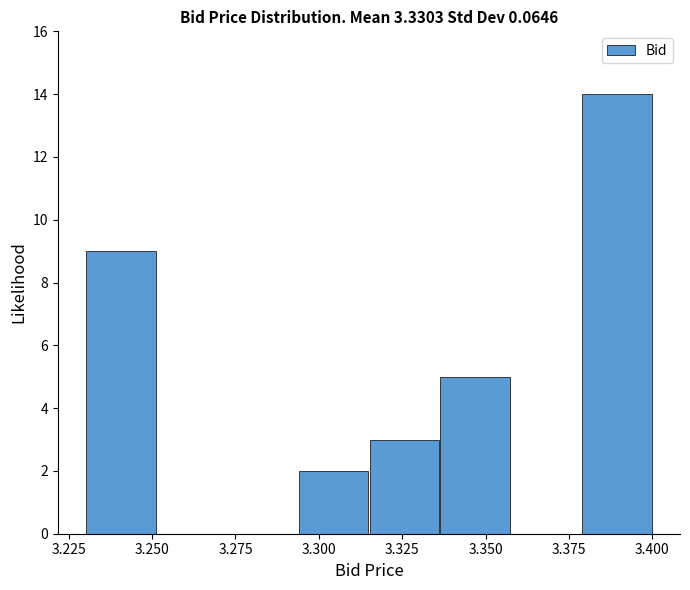

Over which range of the x-axis is the bar tallest?

3.380 to 3.400